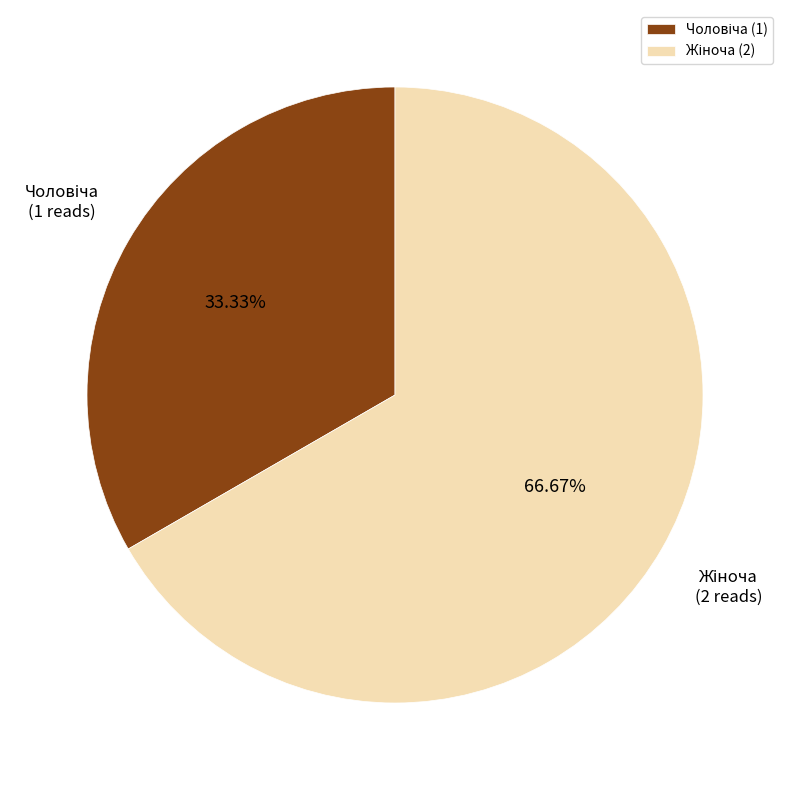

Is there any slice that represents more than half of the pie?

Yes